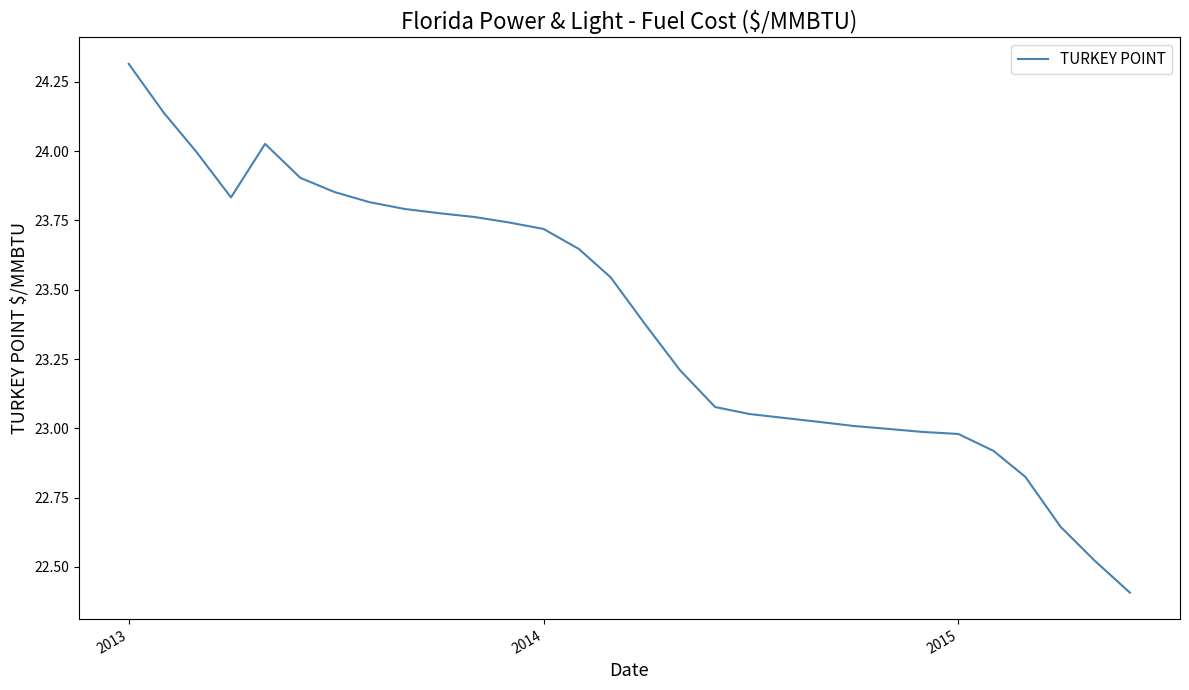

What is the difference between the maximum and minimum values?

1.9